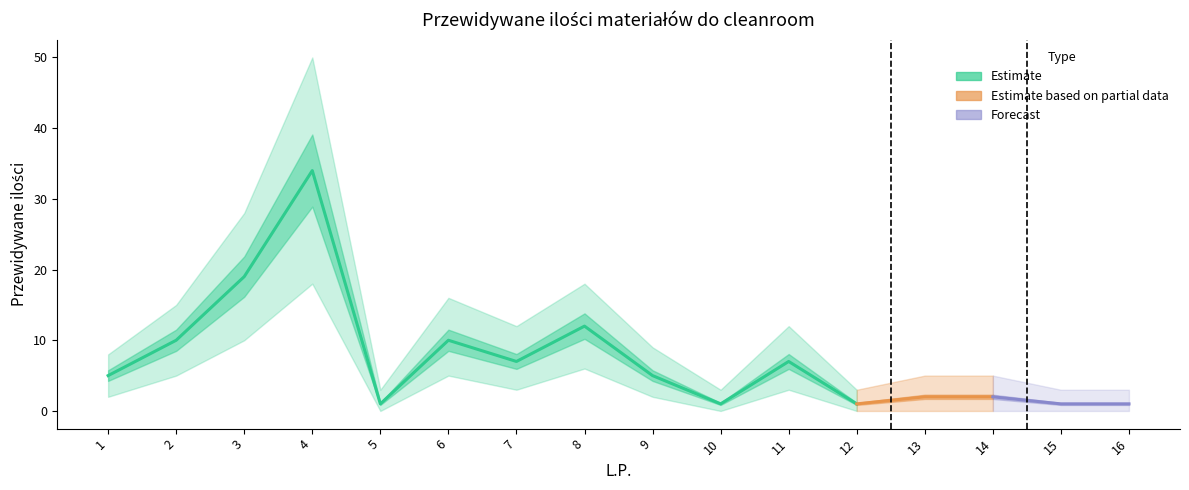

List the series in order of their peak value, highest first.

upper_bound, Przewidywane ilości, lower_bound